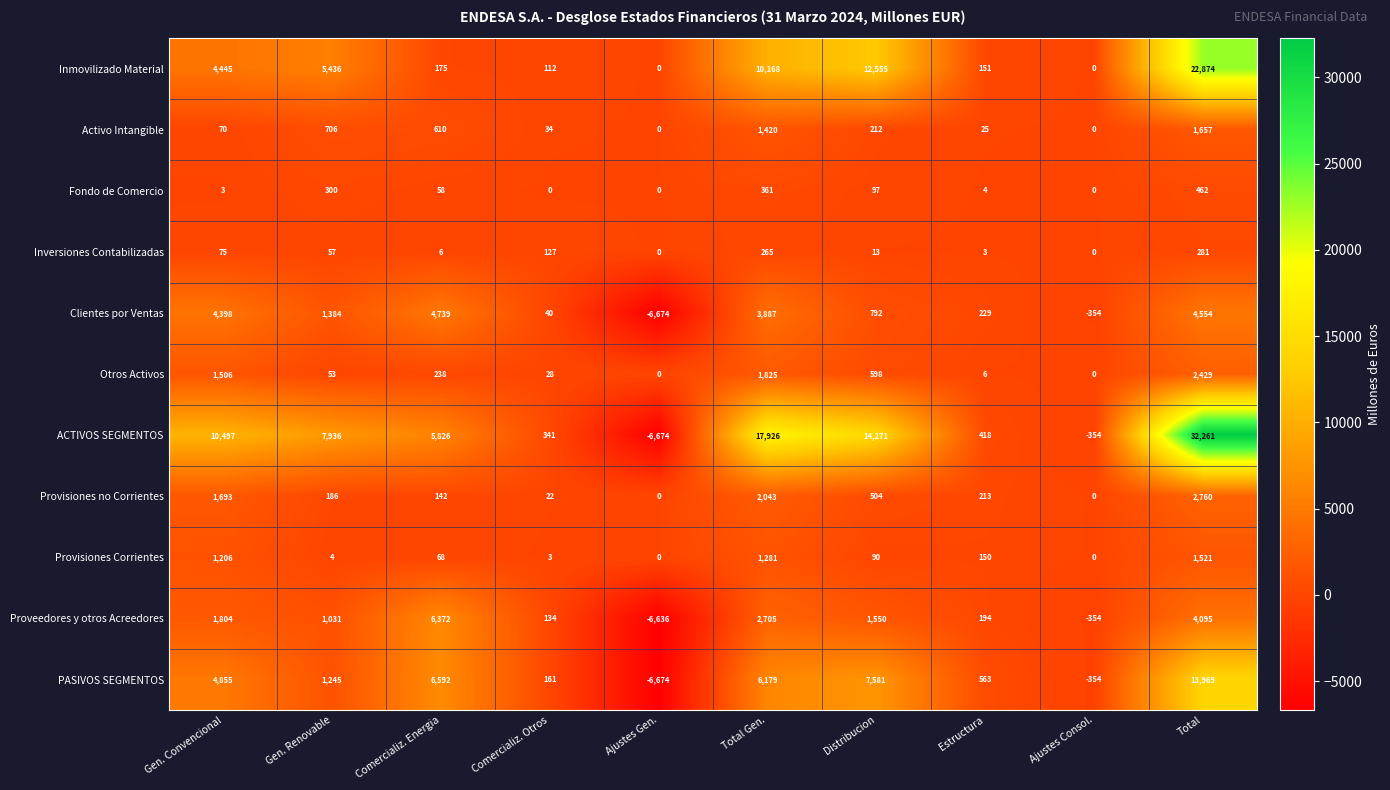

List the series in order of their peak value, lowest first.

Inversiones Contabilizadas, Fondo de Comercio, Provisiones Corrientes, Activo Intangible, Otros Activos, Provisiones no Corrientes, Clientes por Ventas, Proveedores y otros Acreedores, PASIVOS SEGMENTOS, Inmovilizado Material, ACTIVOS SEGMENTOS